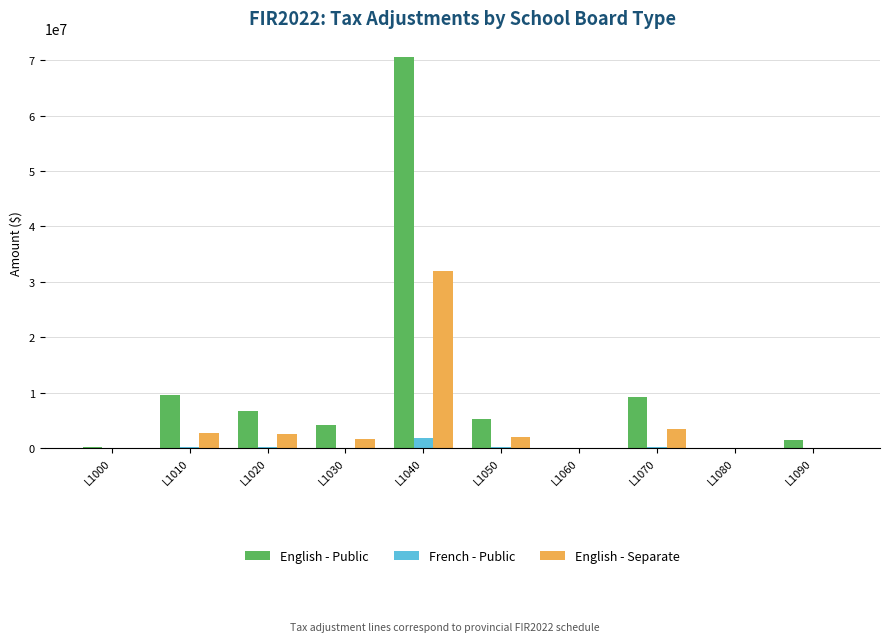

Count the number of data series in this chart.

3